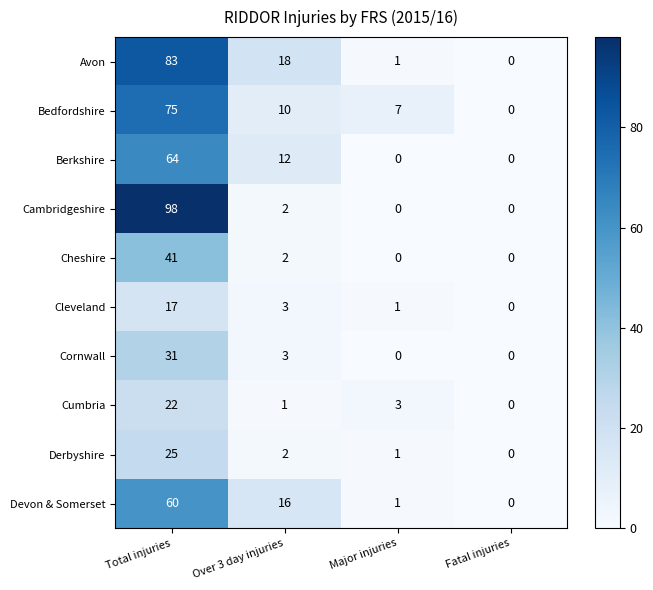

Which series changed the most between Over 3 day injuries and Fatal injuries?

Avon